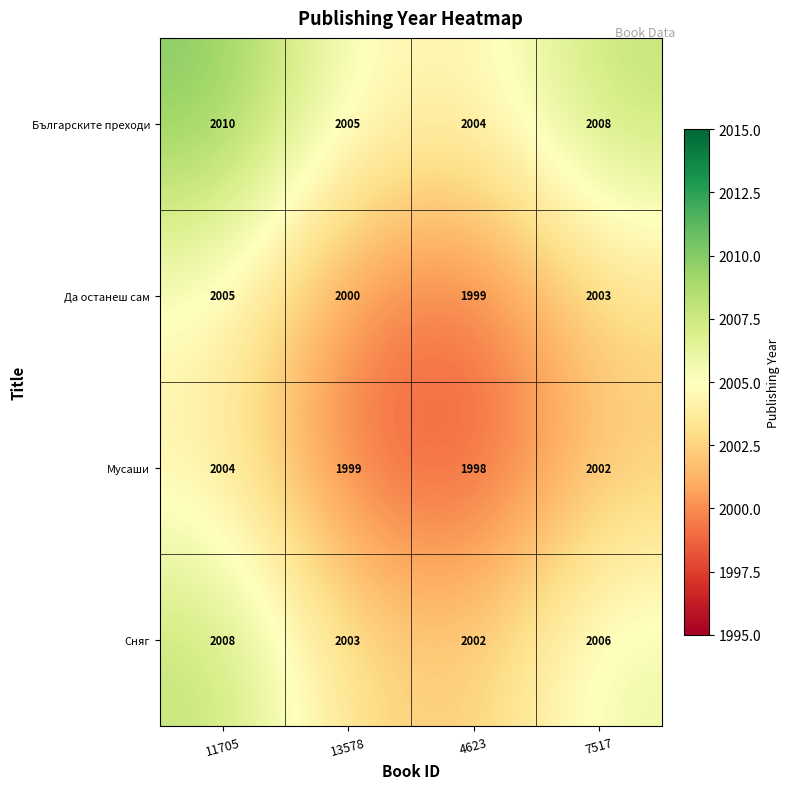

What is the average value of the Мусаши series?

2001